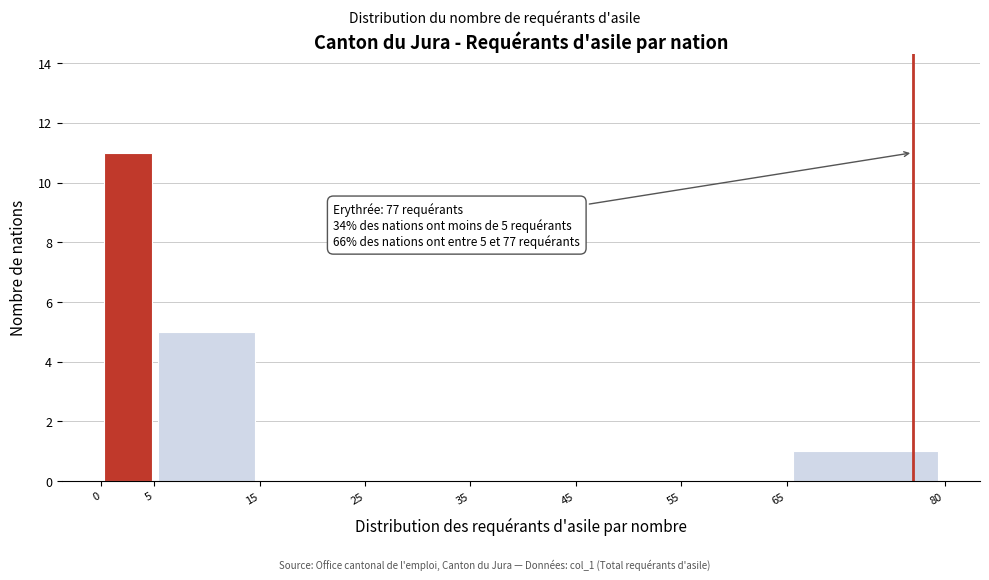

Which range on the x-axis has the tallest bar?

0 to 5